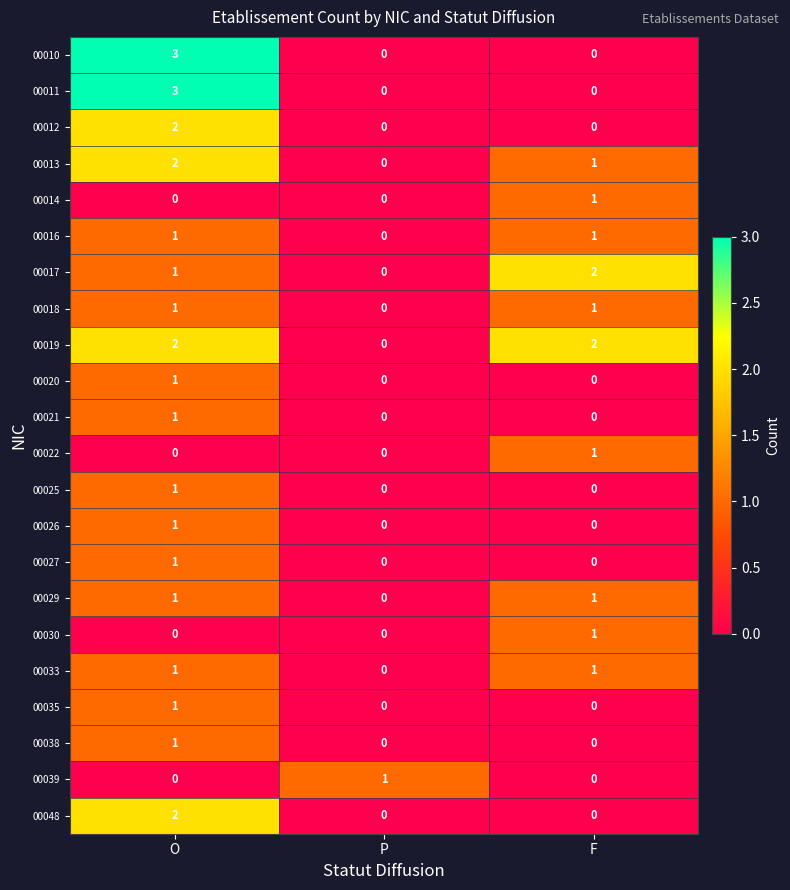

What is the difference between the maximum and minimum values in the 00010 series?

3